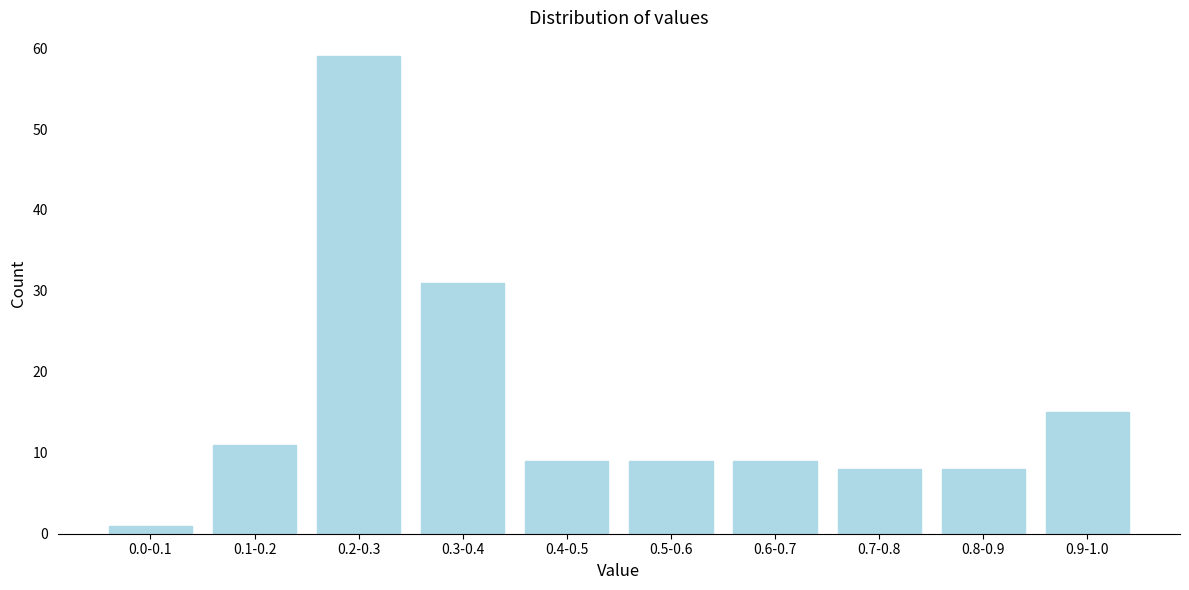

Reading left to right, transcribe all the data shown in this chart.

0.0-0.1=1	0.1-0.2=11	0.2-0.3=59	0.3-0.4=31	0.4-0.5=9	0.5-0.6=9	0.6-0.7=9	0.7-0.8=8	0.8-0.9=8	0.9-1.0=15